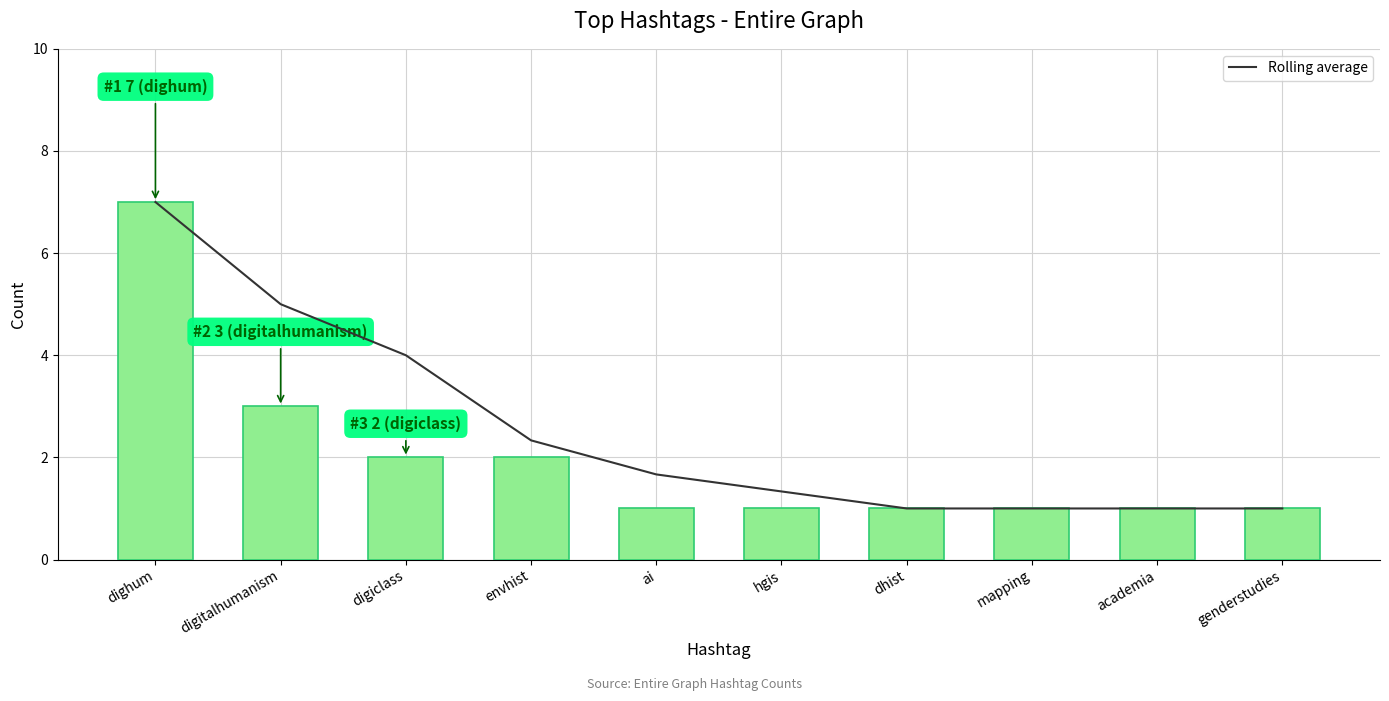

Is it true that Entire Graph Count equals 1.0 at genderstudies?

True